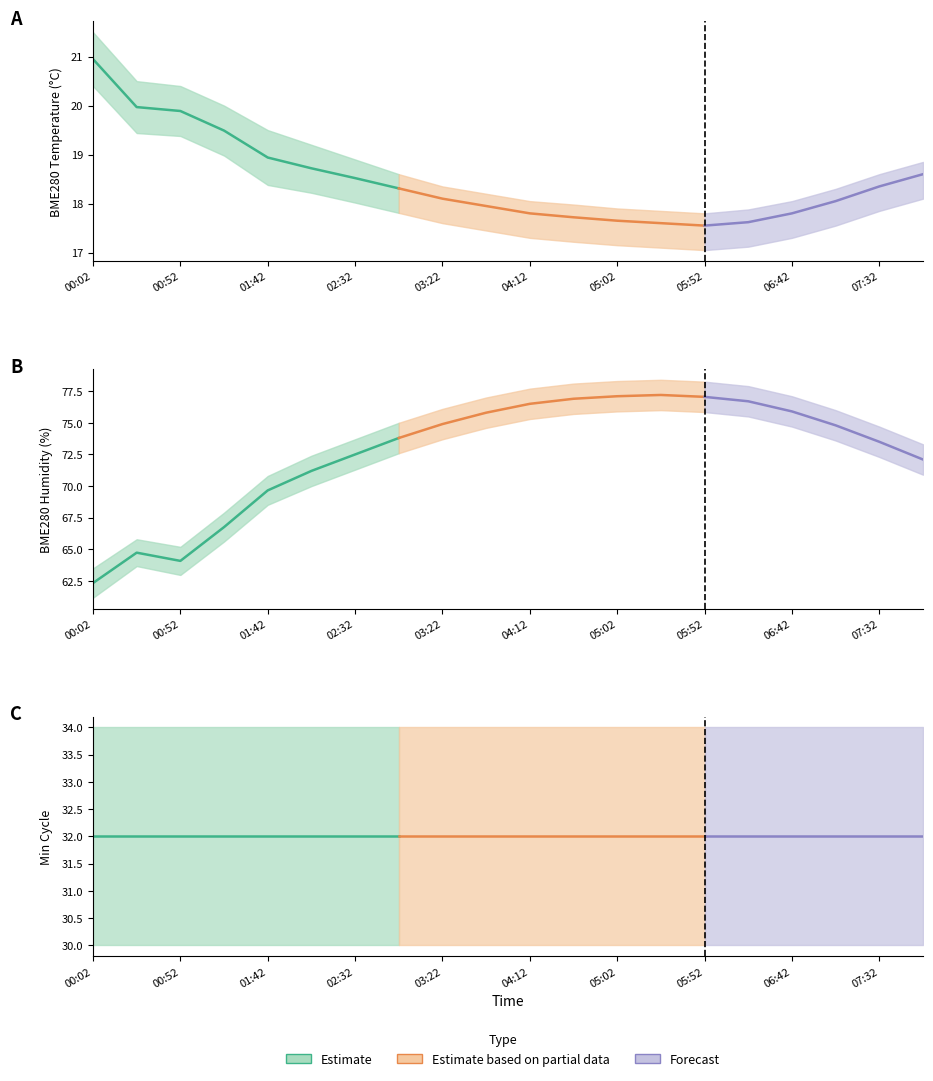

Which series has the widest spread of values?

BME280_humidity